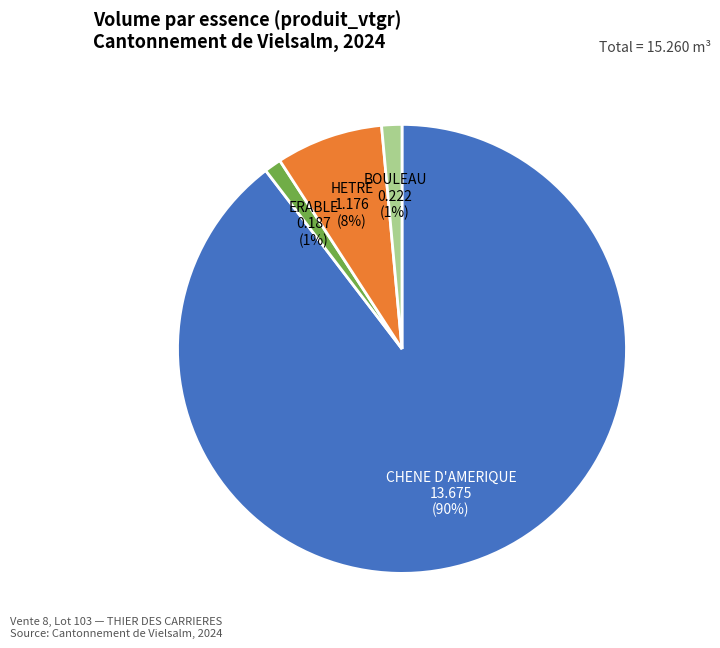

What is the largest slice in the pie chart?

CHENE D'AMERIQUE